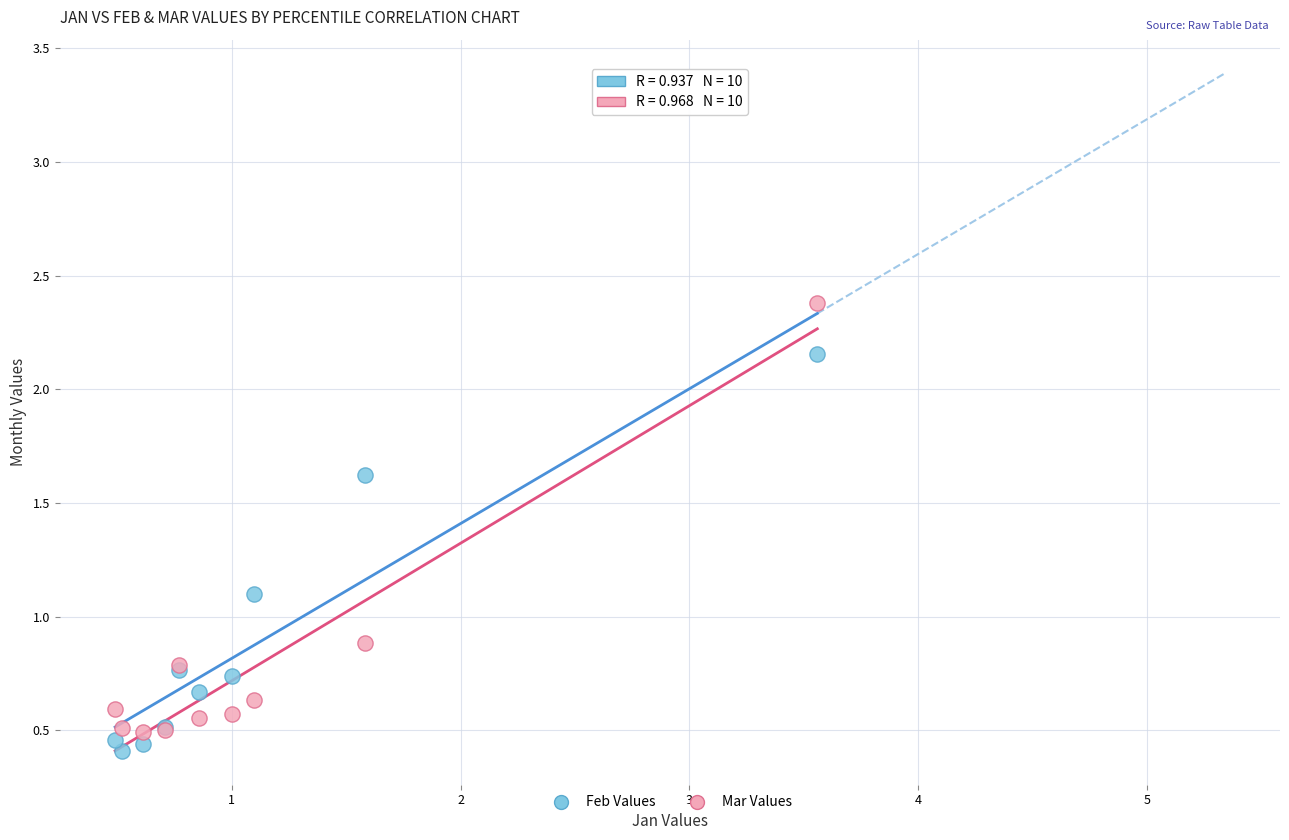

Which series reaches the maximum Y coordinate?

Mar Values